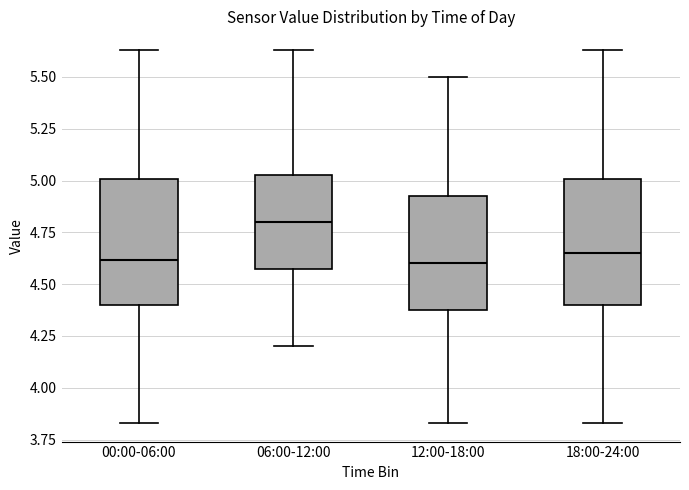

Where does the median line of the box for 12:00-18:00 sit on the y-axis? The values are not printed on the chart, so give them approximately, as read against the axis.

4.60